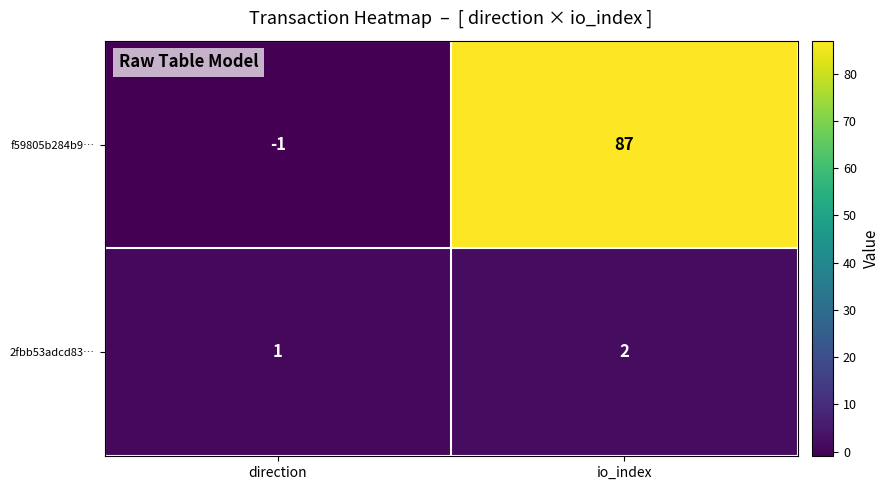

Count the number of categories in the chart.

2